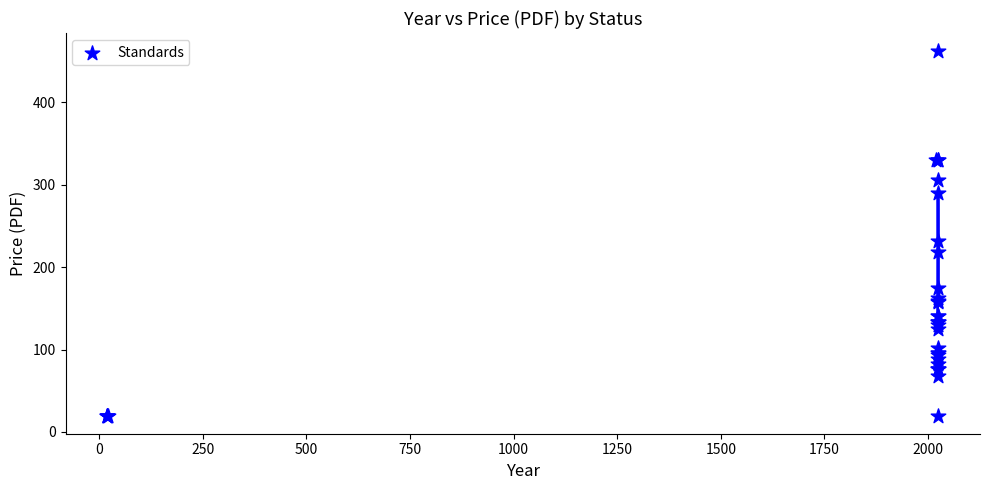

What Y value in the scatter plot is closest to 241?

231.4